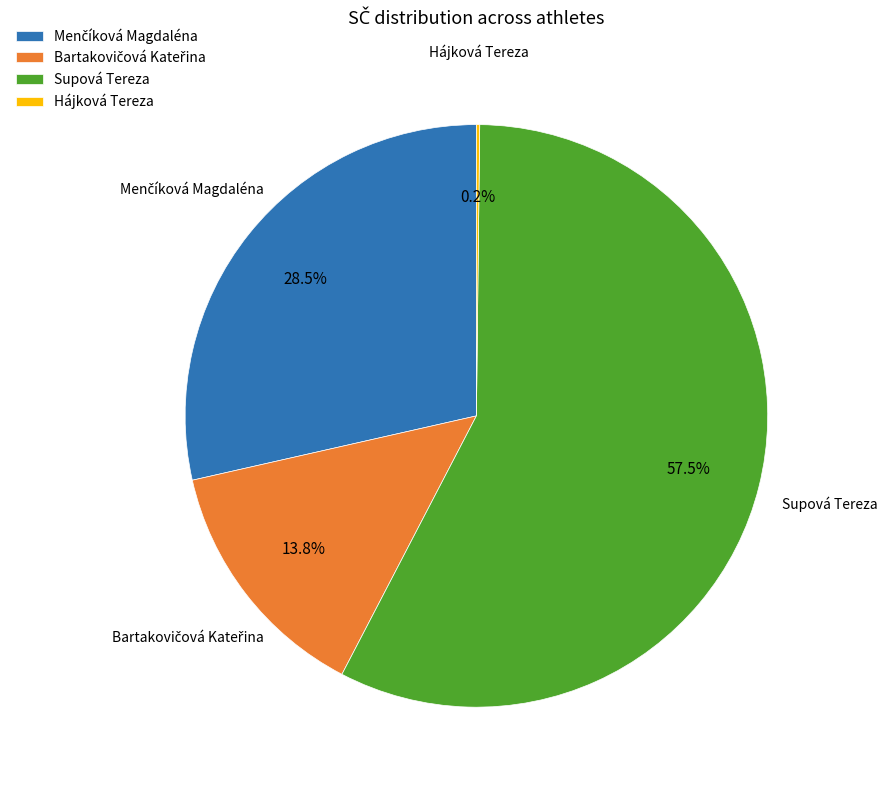

To the nearest percent, what is the average slice percentage?

25%